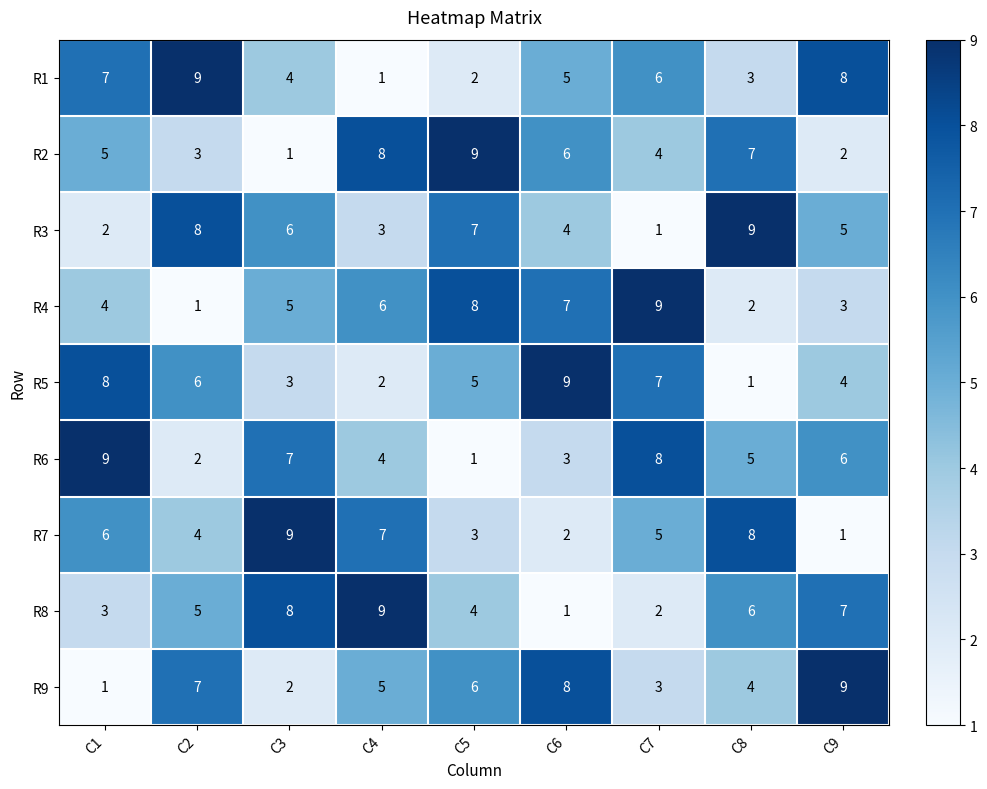

Is it true that R2 equals 9 at C5?

True